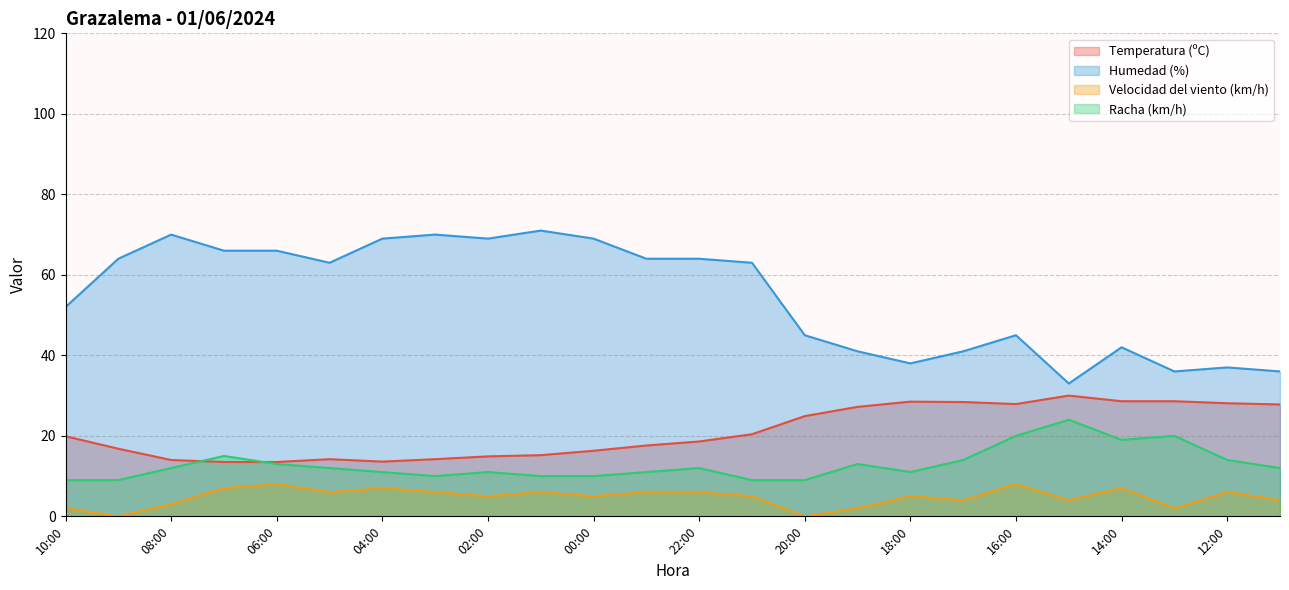

In Velocidad del viento (km/h), how many points are lower than both neighbors (excluding endpoints)?

8